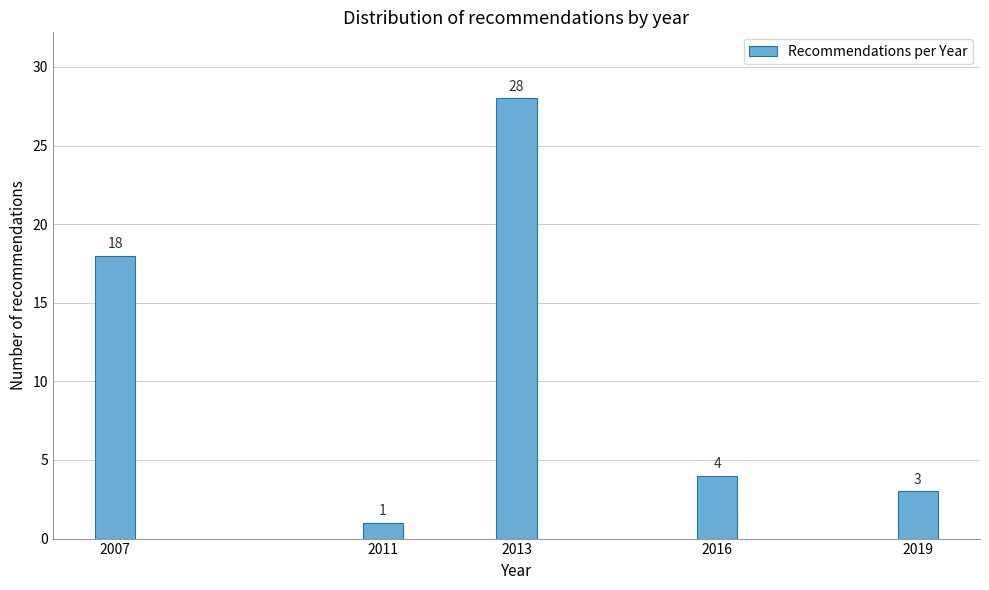

Reading left to right, transcribe all the data shown in this chart.

18	1	28	4	3